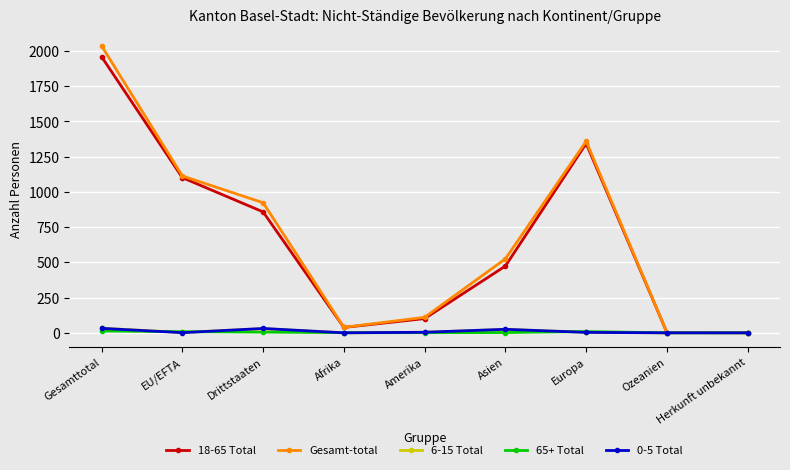

What position from the left is Ozeanien?

8